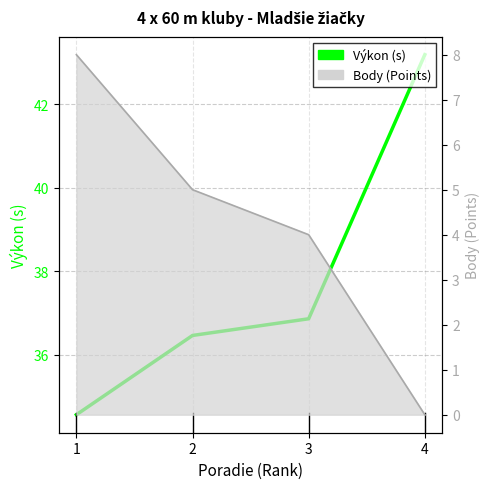

At how many categories does at least one series exceed 1?

4